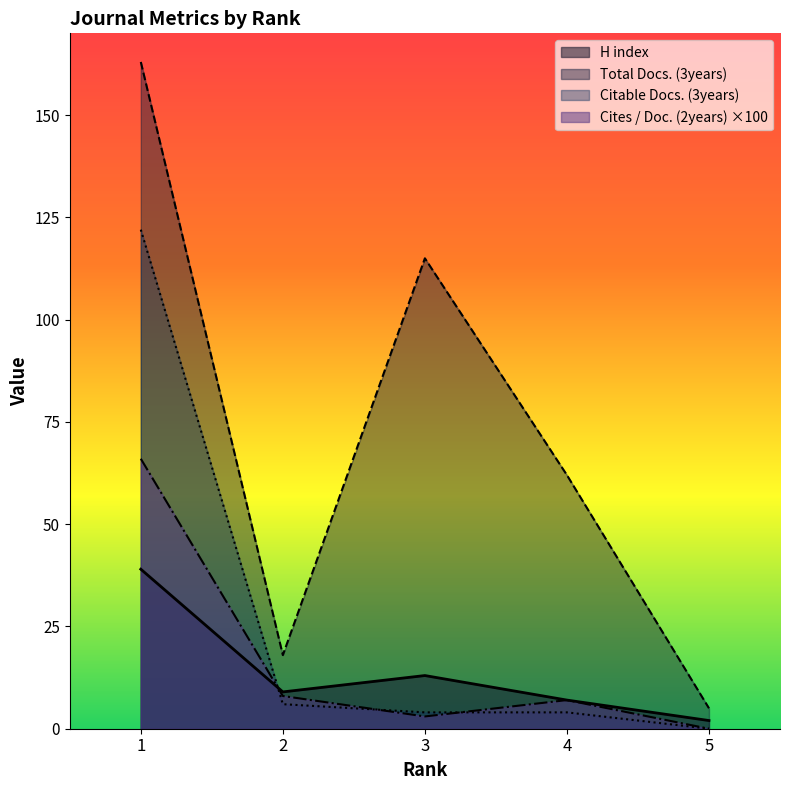

Which series has the largest total across all categories?

Total Docs. (3years)